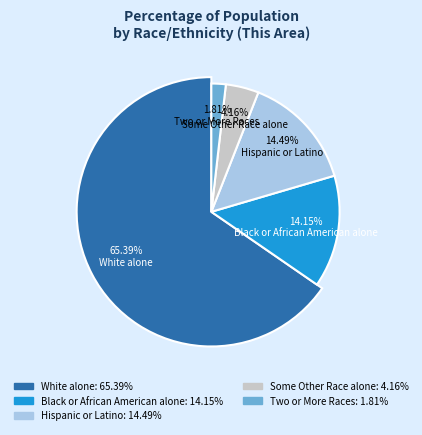

What is the largest slice in the pie chart?

White alone